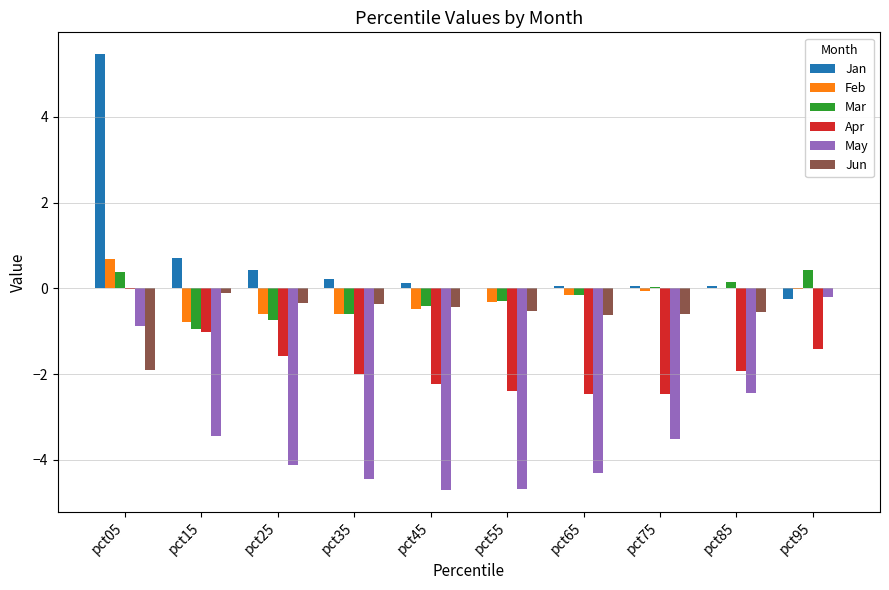

Which label corresponds to the largest value in the chart?

pct05